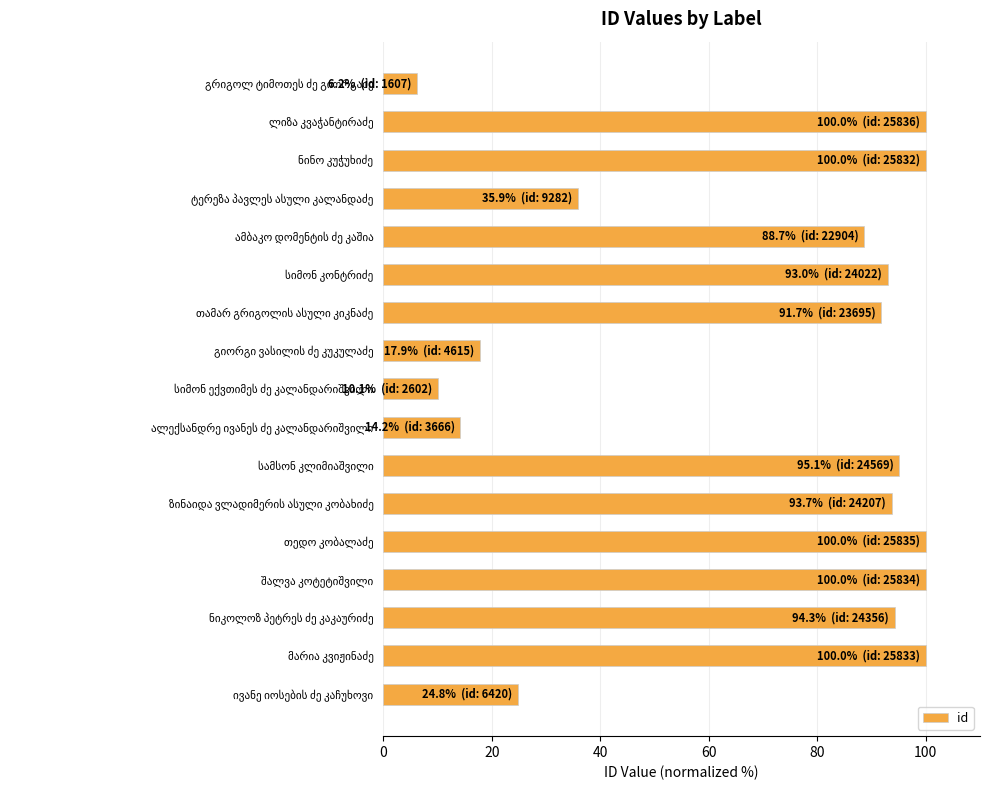

What is the value of the 16th bar from the top?

100.0